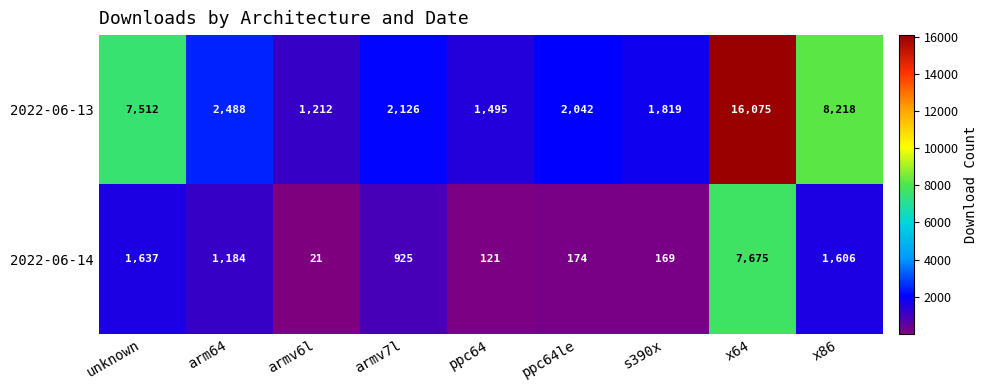

Is it true that 2022-06-13 equals 21465 at x64?

False